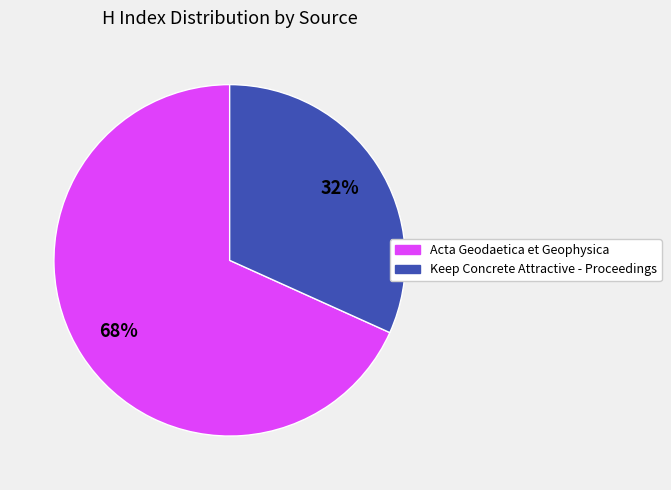

To the nearest percent, what is the average slice percentage?

50%